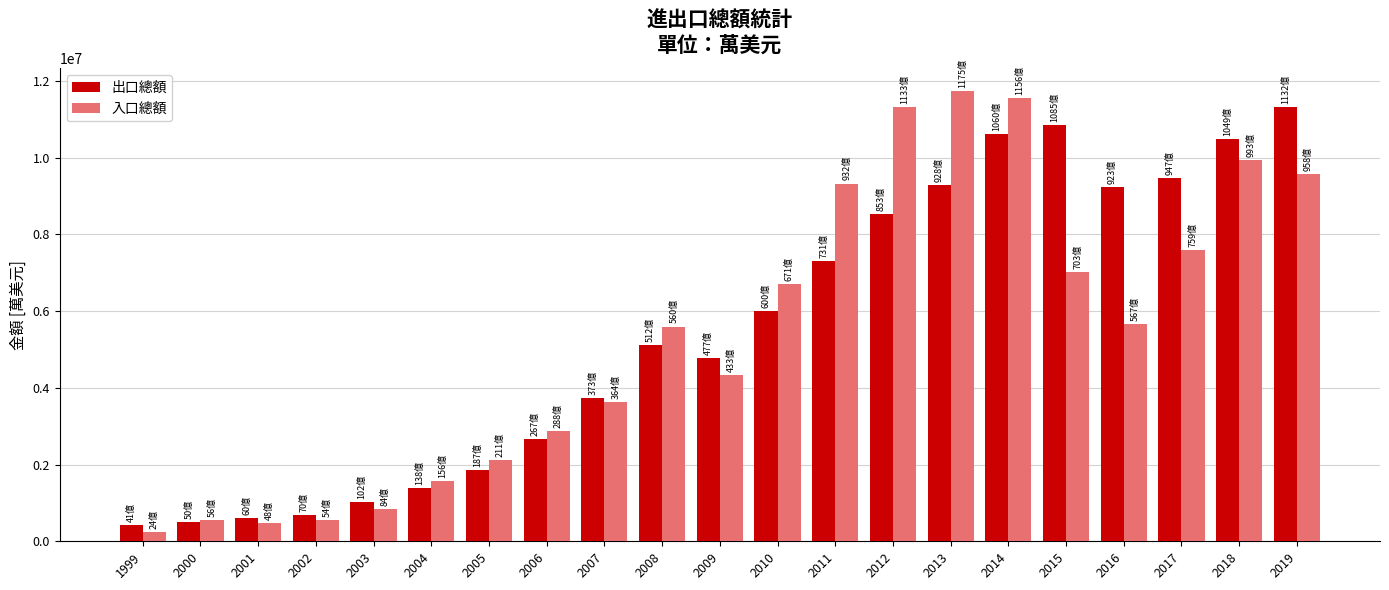

How many groups of bars are there?

21